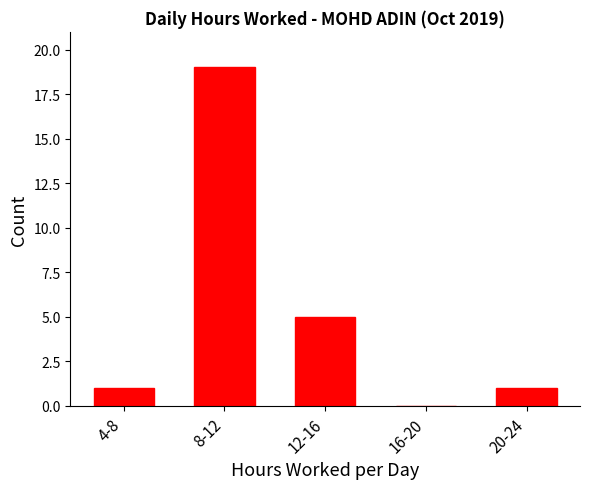

Reading left to right, list all the values displayed in this chart.

4-8=1	8-12=19	12-16=5	16-20=0	20-24=1